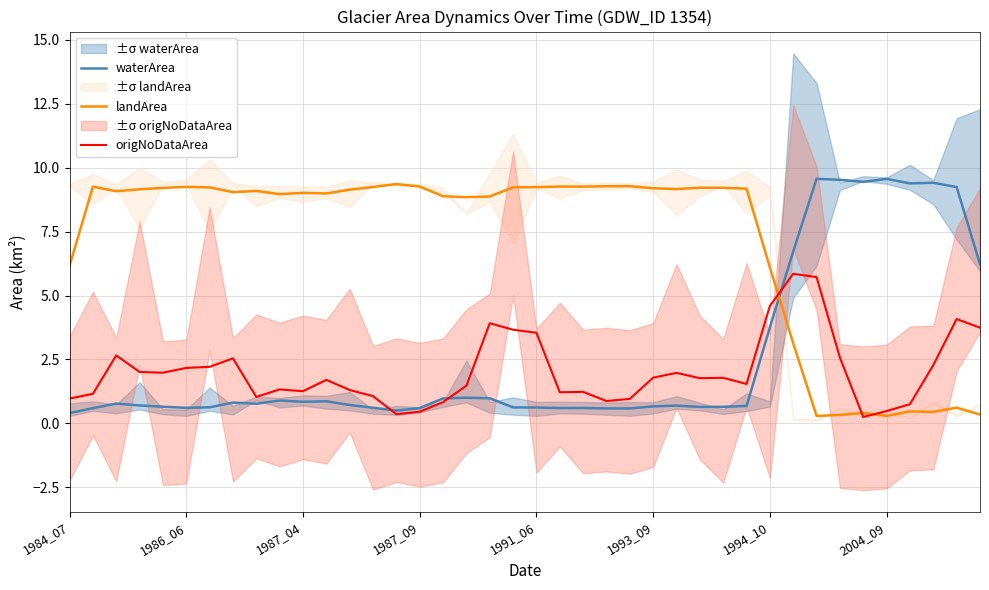

What position from the right is 11?

29